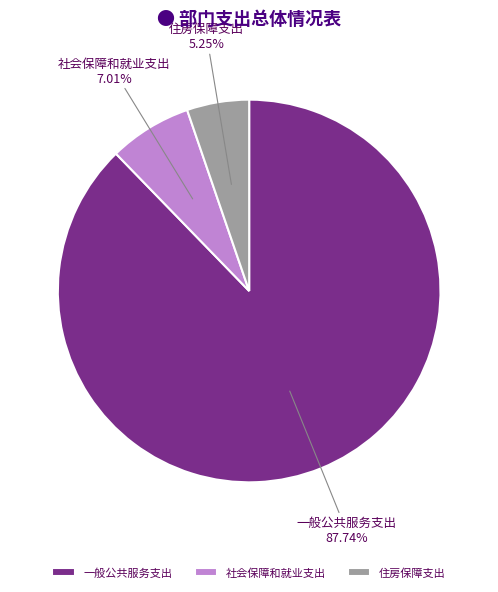

The 一般公共服务支出 slice represents 83% of the pie. True or false?

False